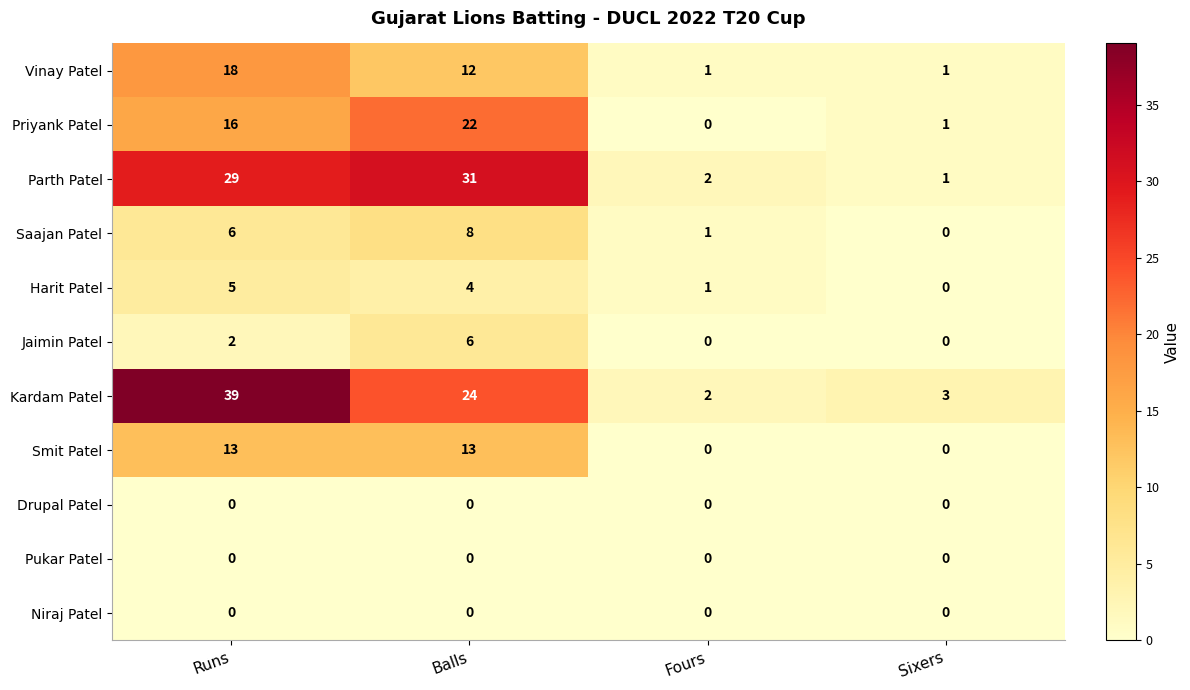

Where does the Vinay Patel series first go above 12?

Runs